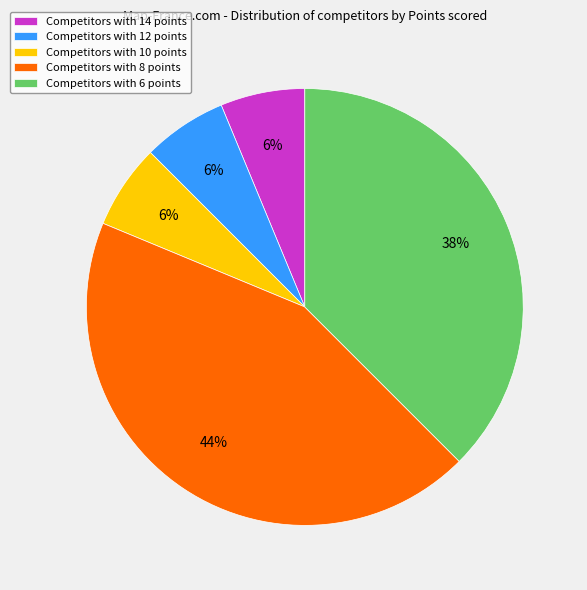

Is there any slice that represents more than half of the pie?

No